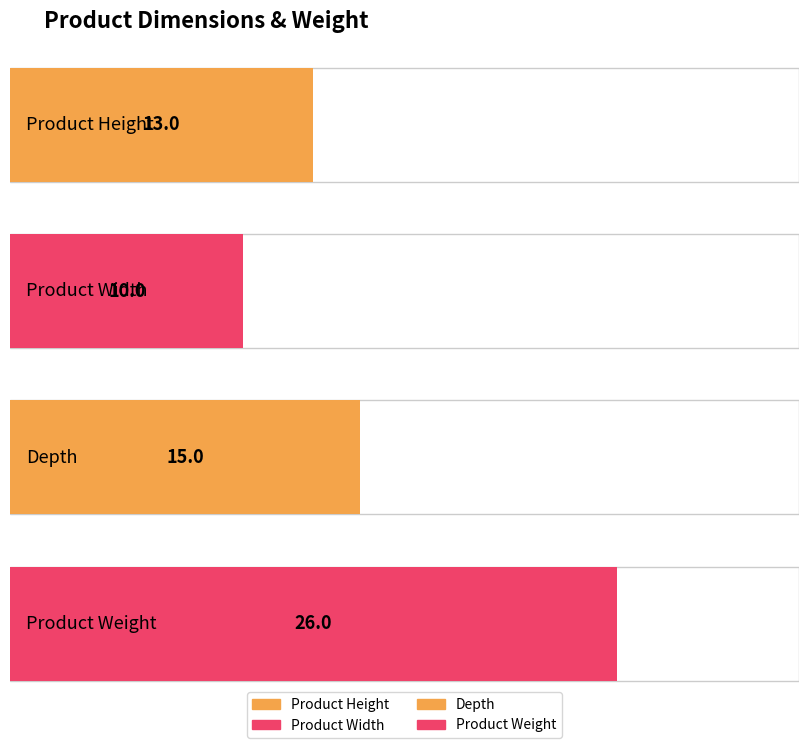

What is the change in value from Product Width to Product Weight?

+16